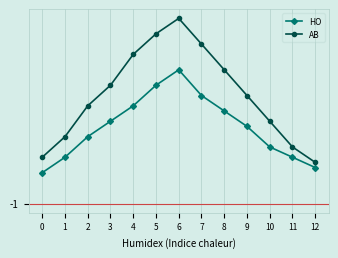

What is the minimum value shown in the chart?

5